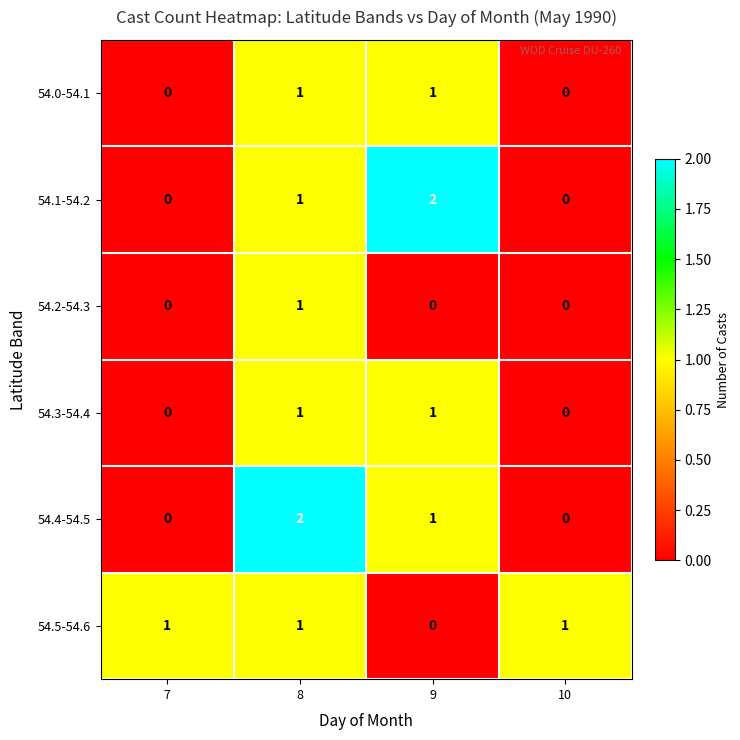

Reading right to left, extract all data points from this chart.

54.0-54.1: 0	1	1	0
54.1-54.2: 0	2	1	0
54.2-54.3: 0	0	1	0
54.3-54.4: 0	1	1	0
54.4-54.5: 0	1	2	0
54.5-54.6: 1	0	1	1